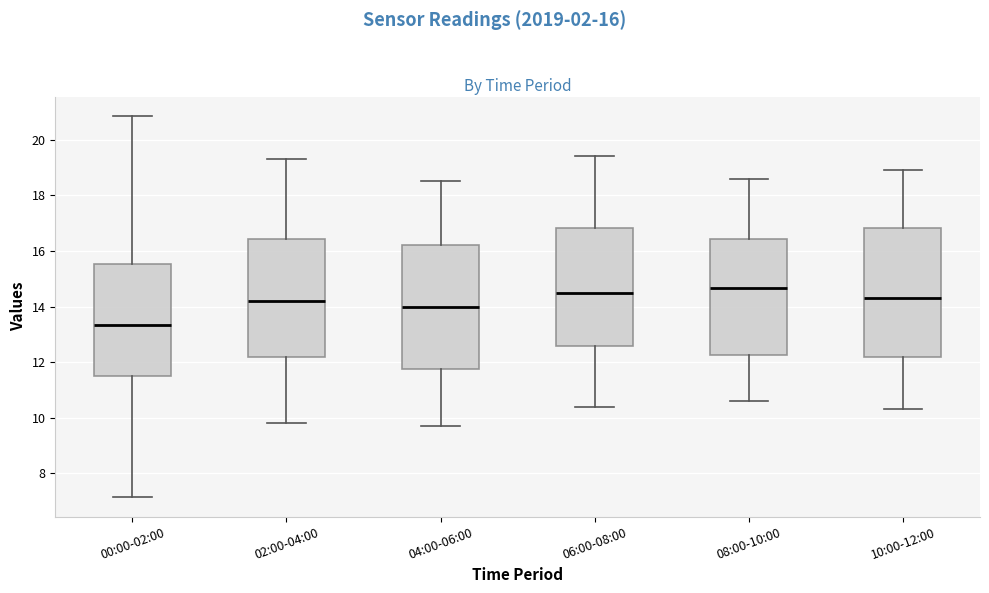

Where does the upper whisker of the box for 10:00-12:00 end on the y-axis? The values are not printed on the chart, so give them approximately, as read against the axis.

19.0